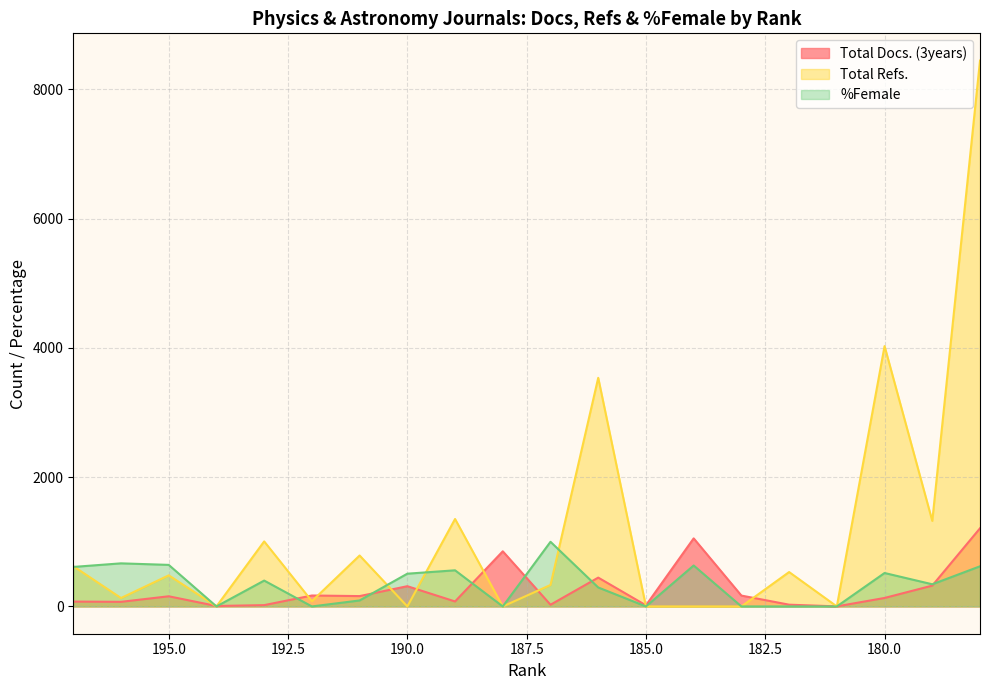

What is the difference between the maximum and second lowest values in the %Female series?

1000.0